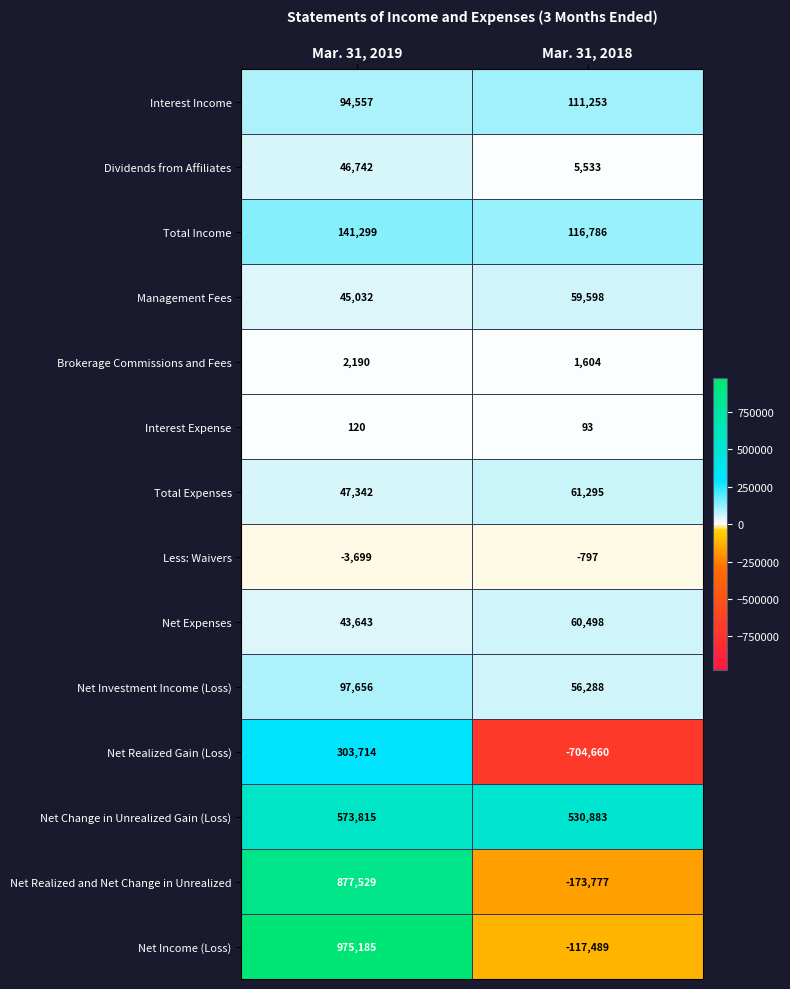

What is the spread (max minus min) of values at Mar. 31, 2019?

978884